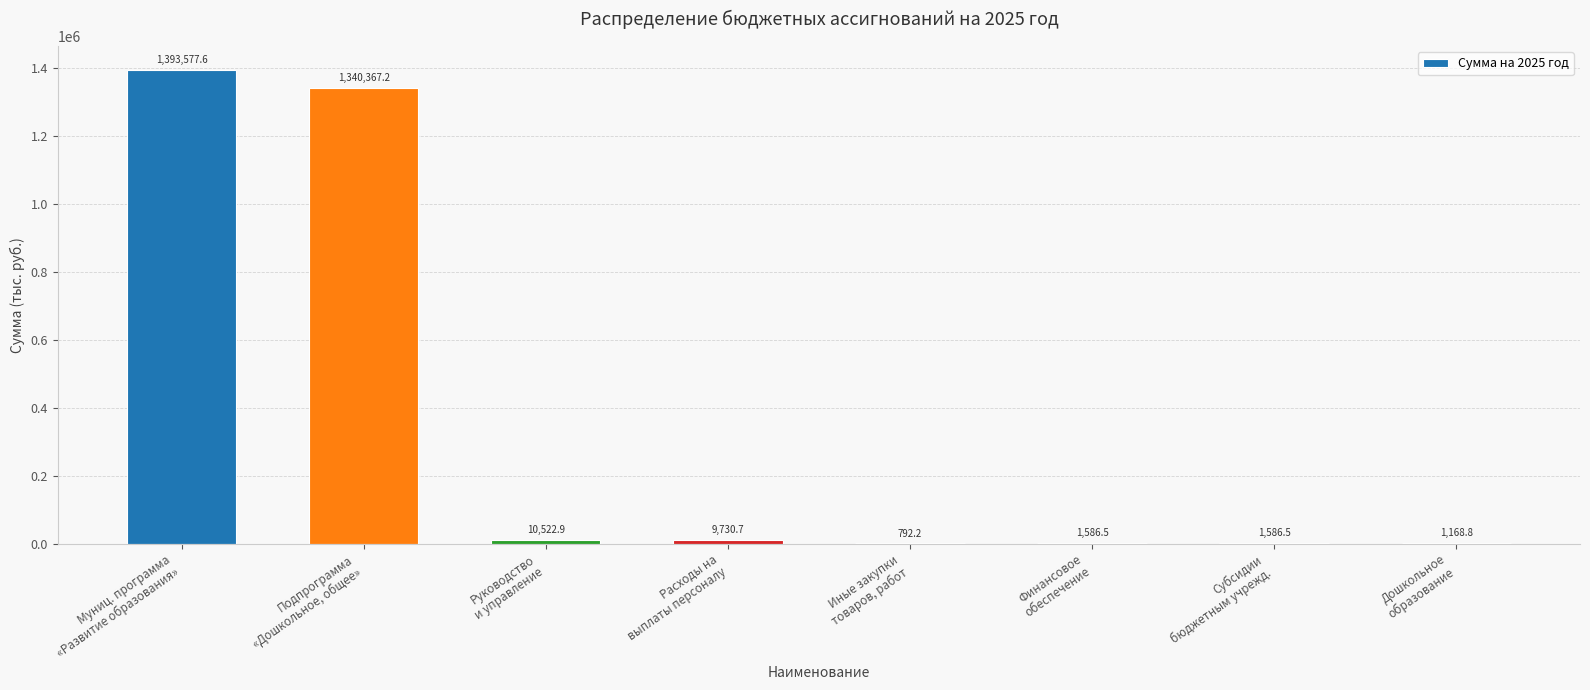

What is the maximum value shown in the chart?

1393577.6